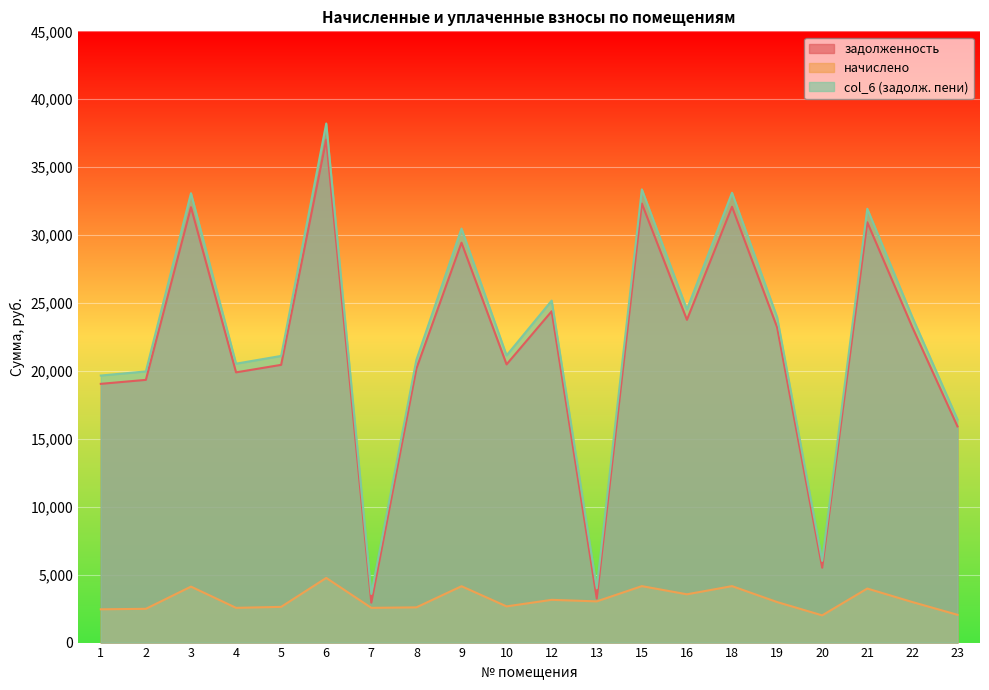

Reading right to left, transcribe all the data shown in this chart.

задолженность: 23=15914.8	22=23209.2	21=30945.6	20=5512.4	19=23209.2	18=32085.0	16=23761.8	15=32326.6	13=3244.7	12=24389.8	10=20480.4	9=29440.2	8=20170.0	7=2941.6	6=37024.2	5=20446.2	4=19893.6	3=32050.8	2=19341.0	1=19048.0
начислено: 23=2046.0	22=2983.7	21=3978.2	20=2003.3	19=2983.7	18=4156.2	16=3554.0	15=4155.8	13=3033.4	12=3147.1	10=2664.4	9=4148.8	8=2593.0	7=2557.4	6=4759.7	5=2628.5	4=2557.4	3=4120.3	2=2486.4	1=2448.7
col_6 (задолж. пени): 23=16426.3	22=23955.1	21=31940.2	20=6013.2	19=23955.1	18=33116.8	16=24525.5	15=33365.5	13=4003.1	12=25176.6	10=21139.2	9=30477.4	8=20818.2	7=3581.0	6=38214.1	5=21103.3	4=20533.0	3=33080.9	2=19962.6	1=19660.2